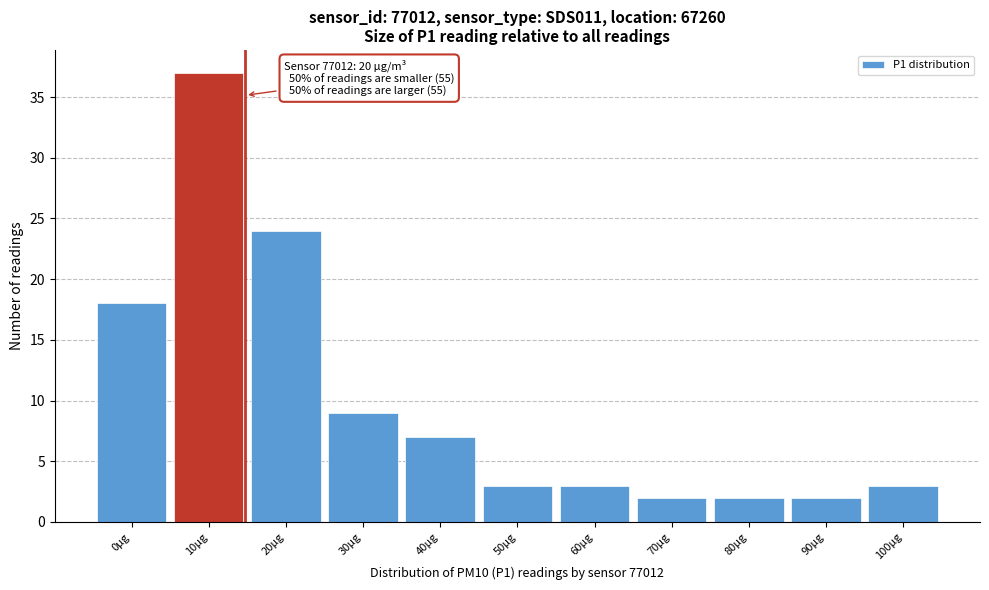

Reading left to right, what are all the values shown in this chart?

18	37	24	9	7	3	3	2	2	2	3